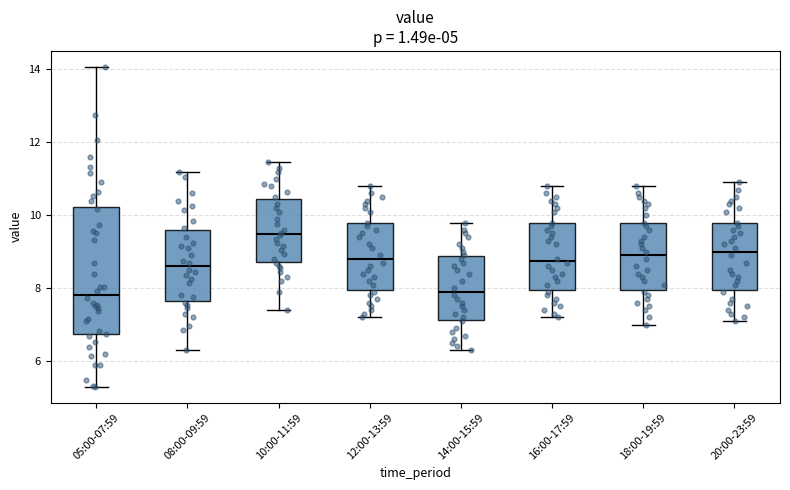

Comparing the boxes themselves (not the whiskers), which one is the tallest?

05:00-07:59